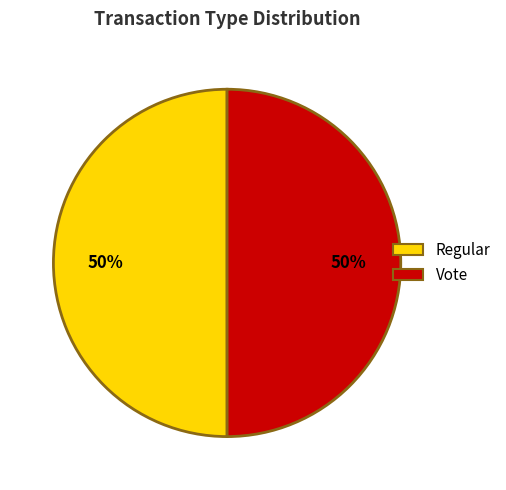

True or false: Vote accounts for 40% of the total.

False